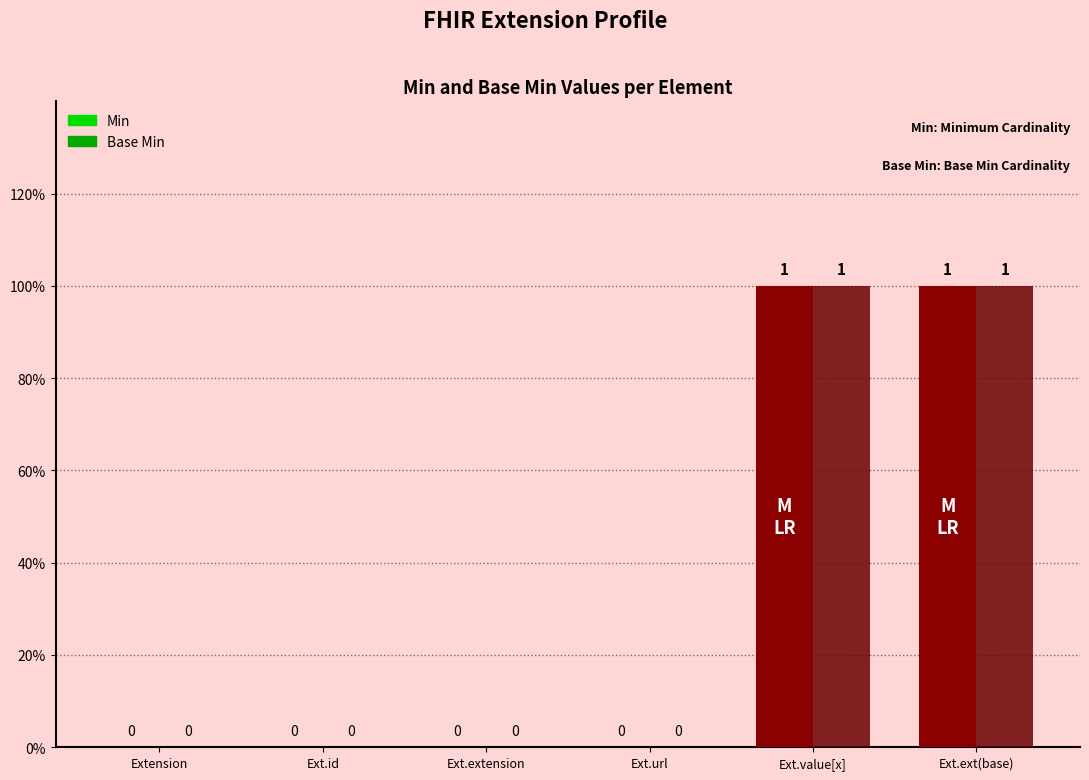

At which label is Base Min closest to 0?

Extension